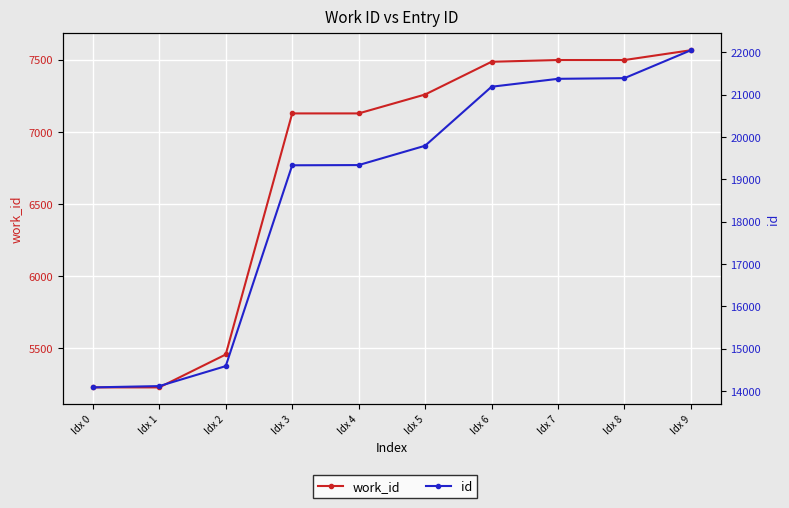

At Idx 0, list the series in order from smallest to largest.

work_id, id